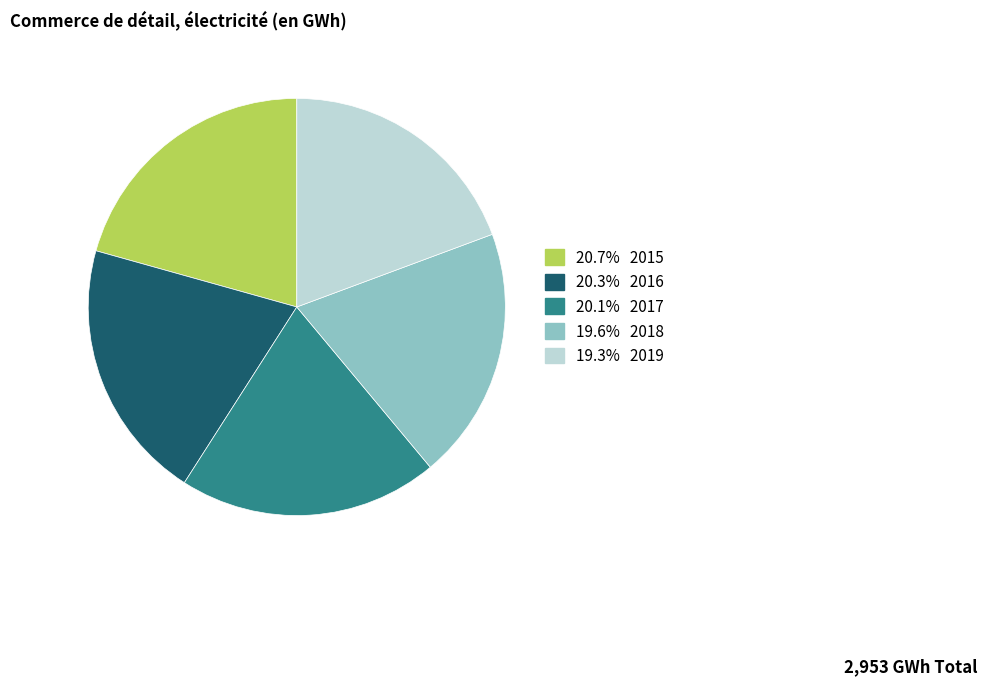

Does any single category account for the majority?

No